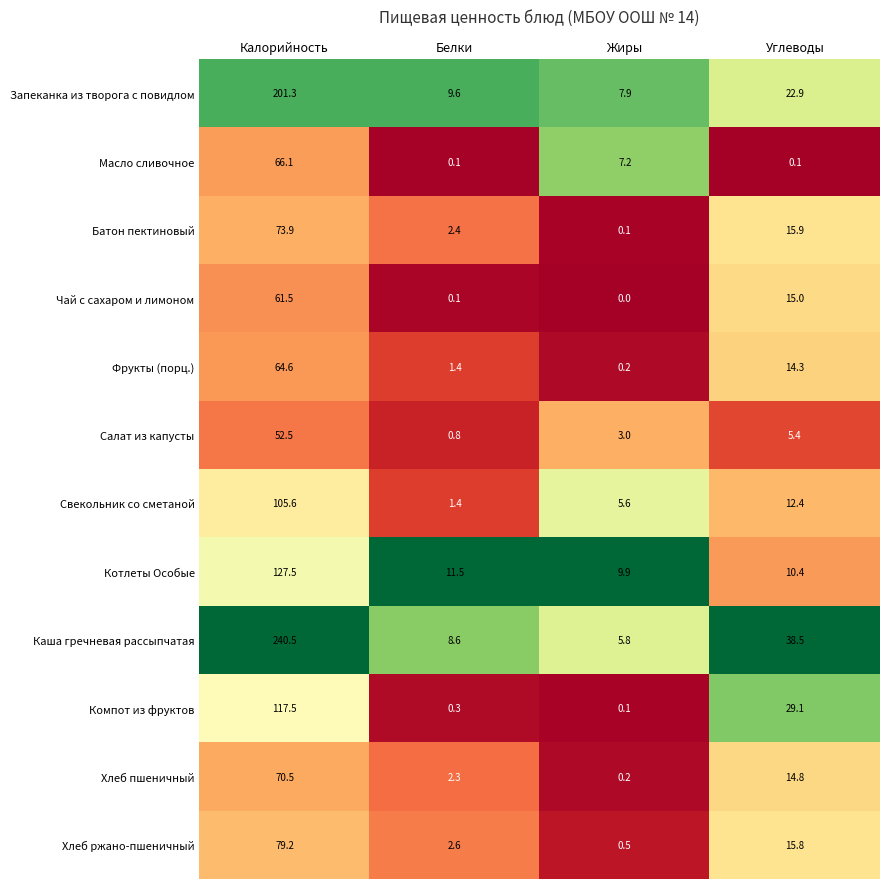

What is the average value of the Хлеб ржано-пшеничный series?

24.5